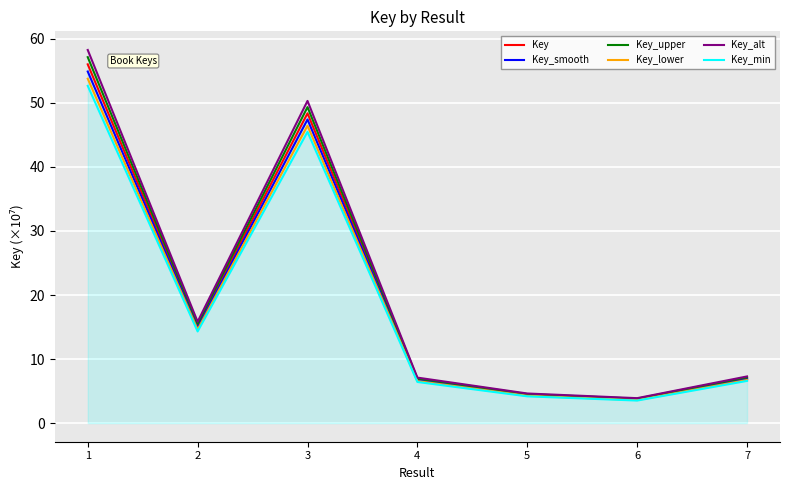

Which series has the widest spread of values?

Key_alt